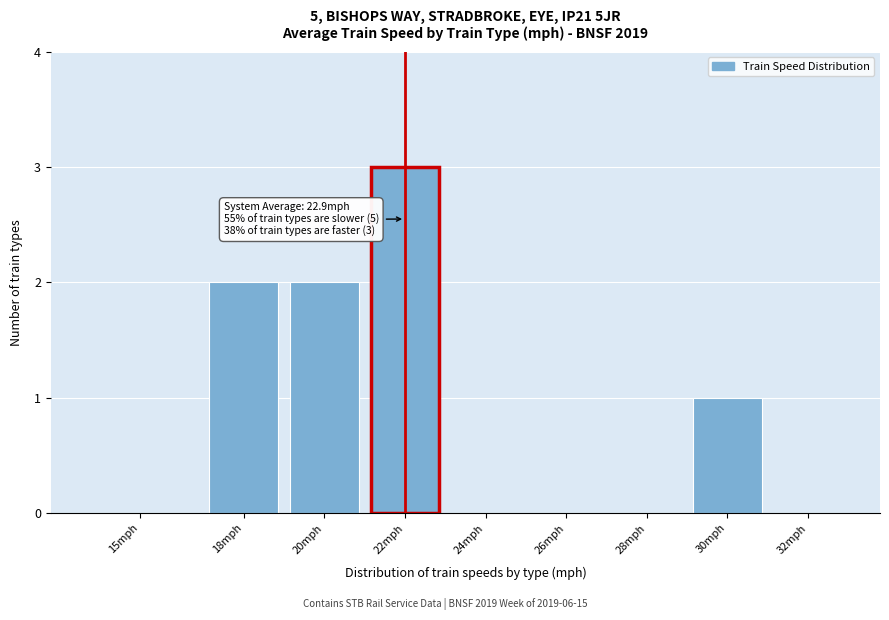

Reading right to left, extract all data points from this chart.

32mph=0	30mph=1	28mph=0	26mph=0	24mph=0	22mph=3	20mph=2	18mph=2	15mph=0